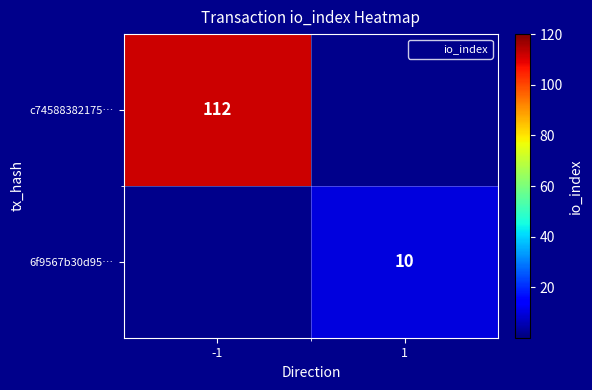

The c74588382175… series shows 55 at 1. True or false?

False